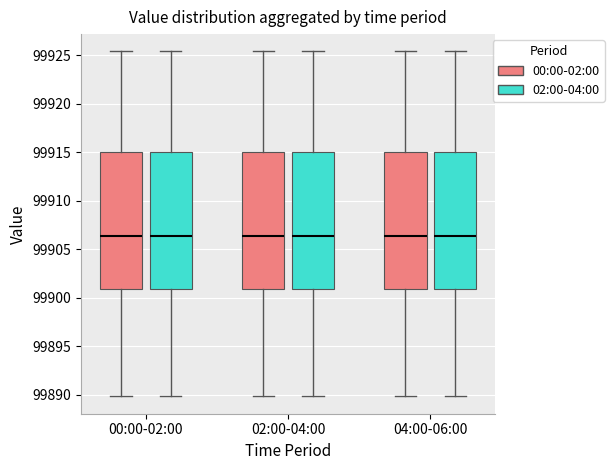

Where does the lower whisker of the box for 00:00-02:00 (00:00-02:00) end on the y-axis? The values are not printed on the chart, so give them approximately, as read against the axis.

99890.0